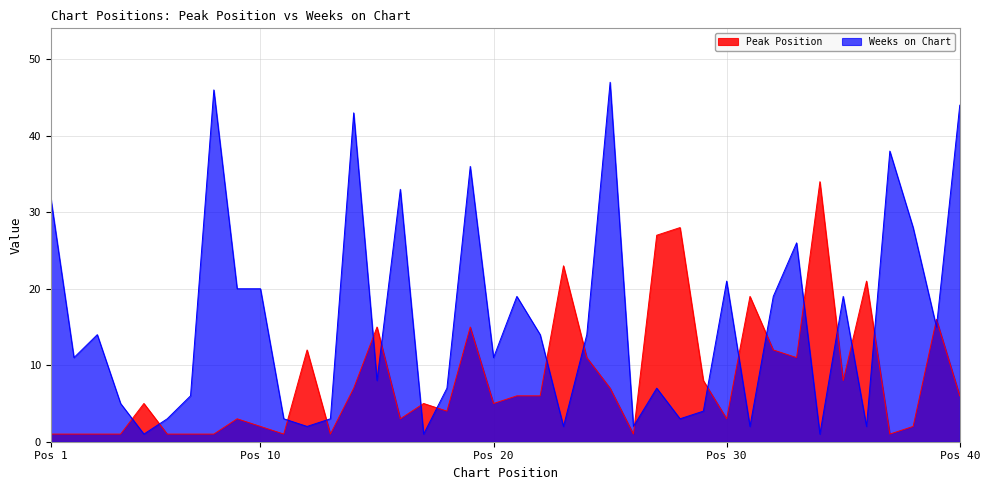

How many intersections are there between Weeks on Chart and Peak Position?

20